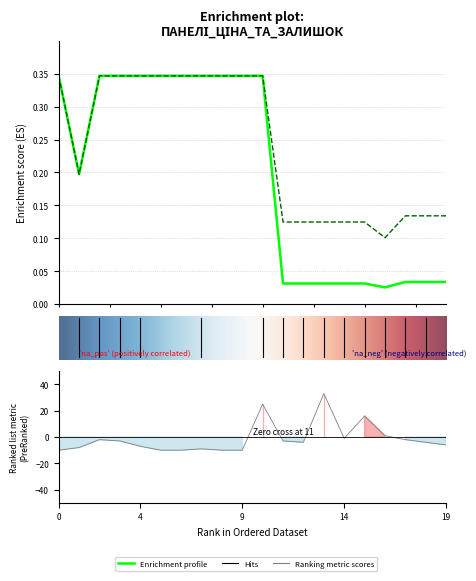

What is the value of the Ціна point at the 10th from the left?

0.3